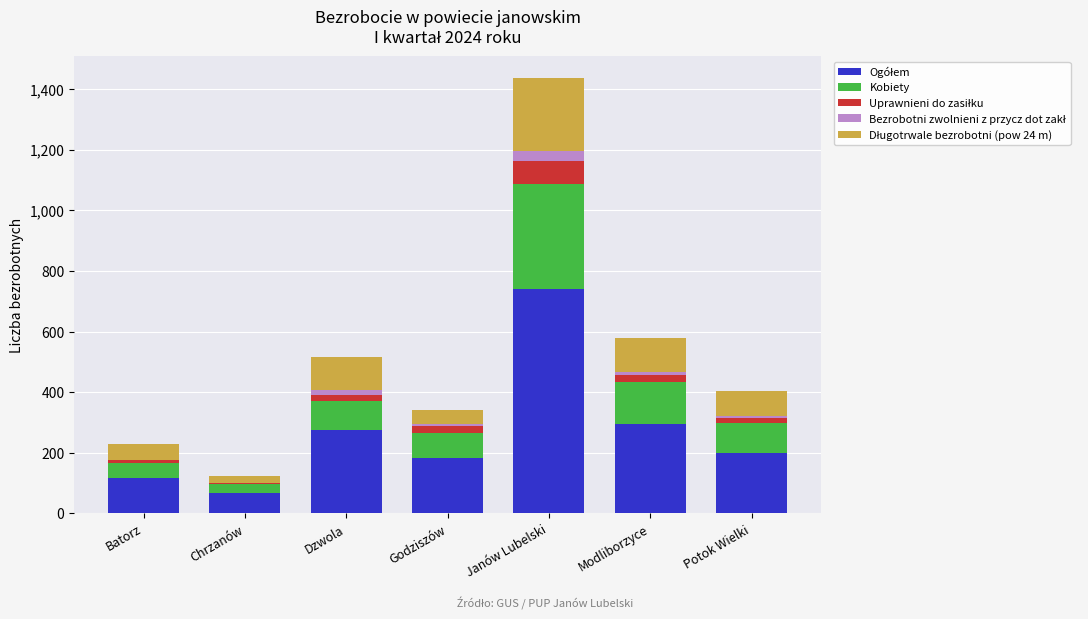

At which category is the sum across all series the highest?

Janów Lubelski